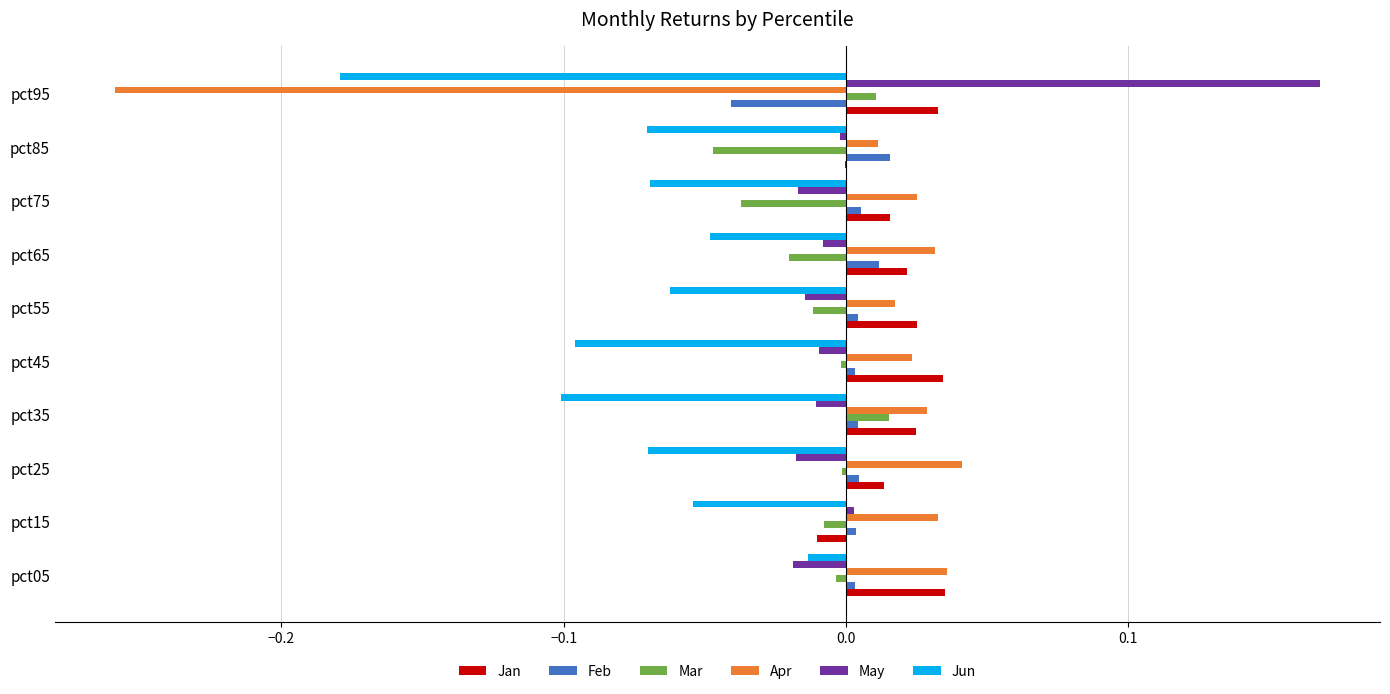

Which category has the highest value across all series?

pct95